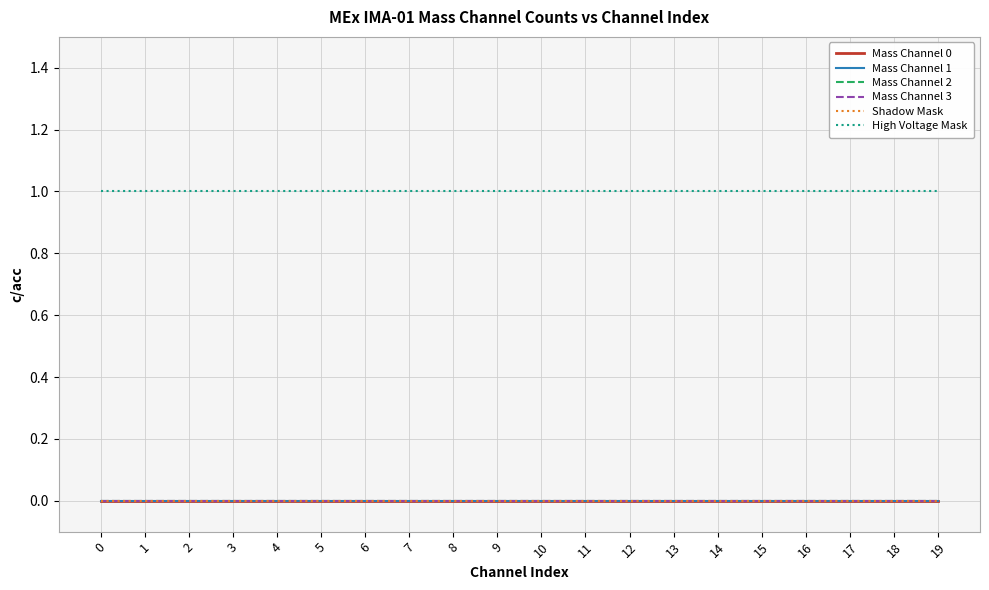

True or false: Mass Channel 3 and Shadow Mask cross at least once.

False